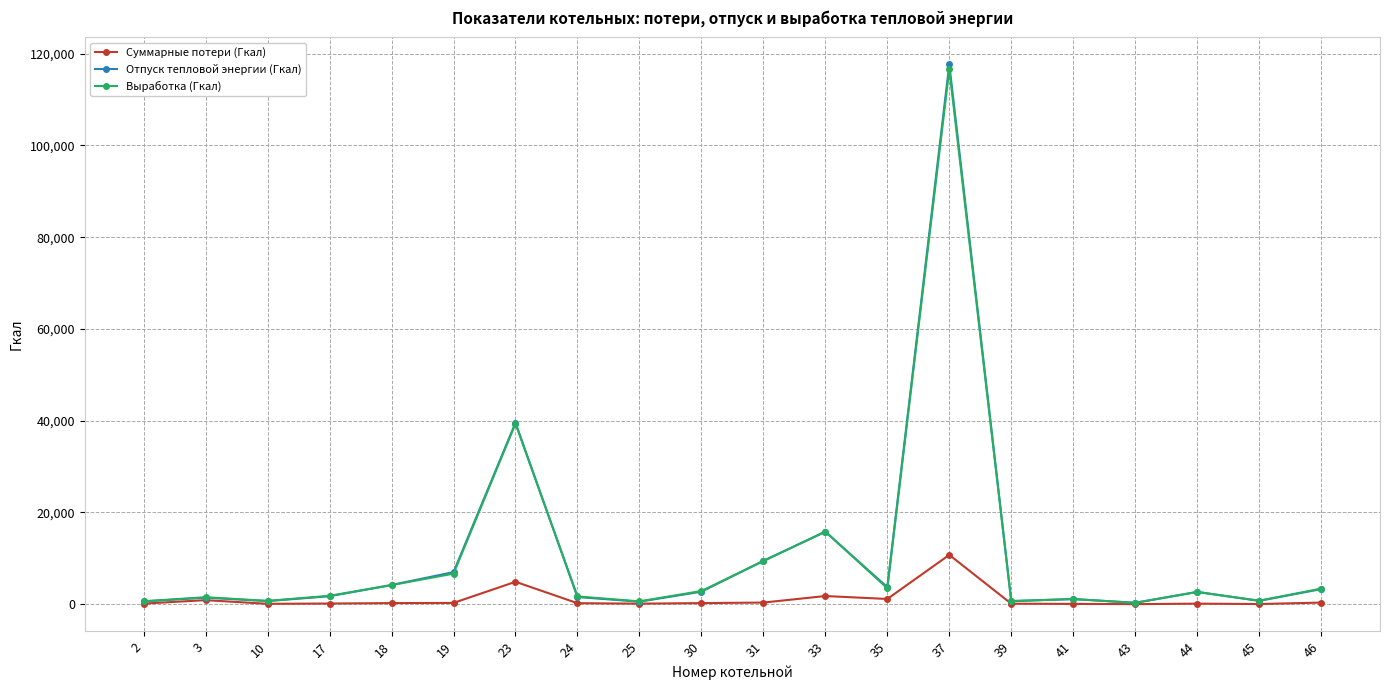

What is the sum of the Суммарные потери (Гкал) values at 17 and 33?

1912.4